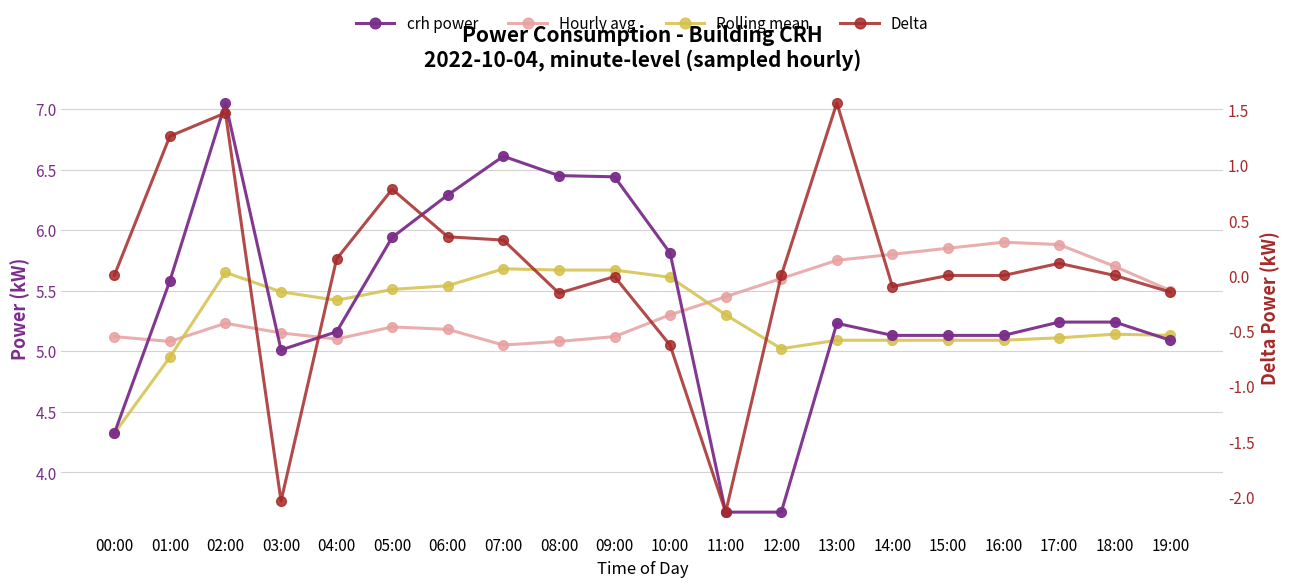

What is the total value across all series at 07:00?

17.7